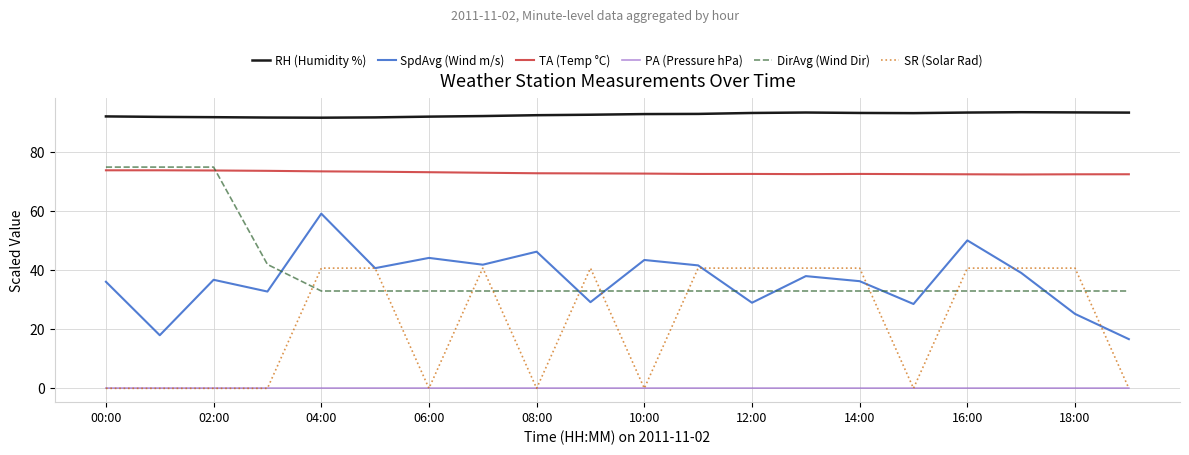

What is the maximum value shown in the chart?

93.6